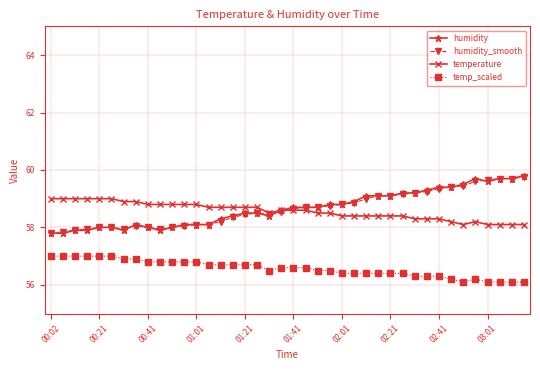

True or false: temp_scaled and humidity intersect in this chart.

False